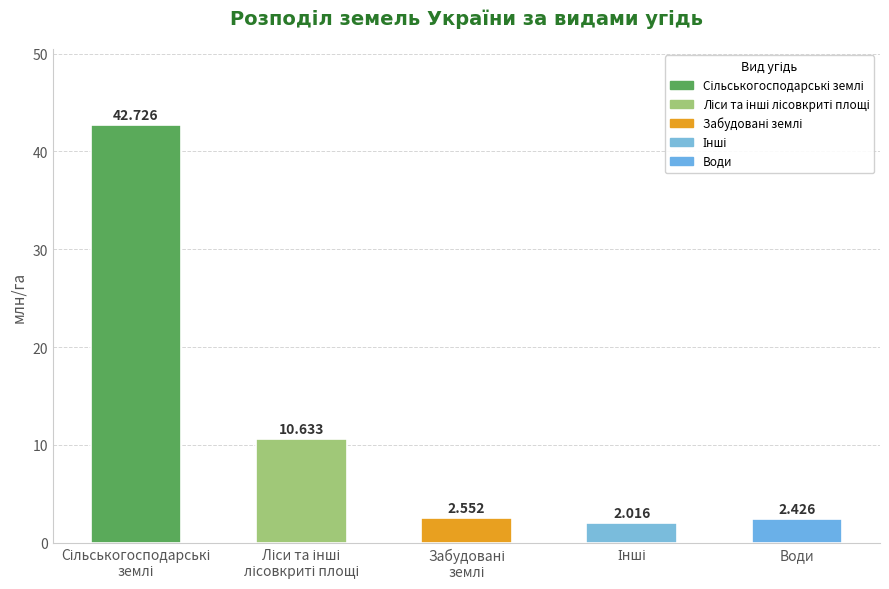

What is the label of the 1st bar from the right?

Води